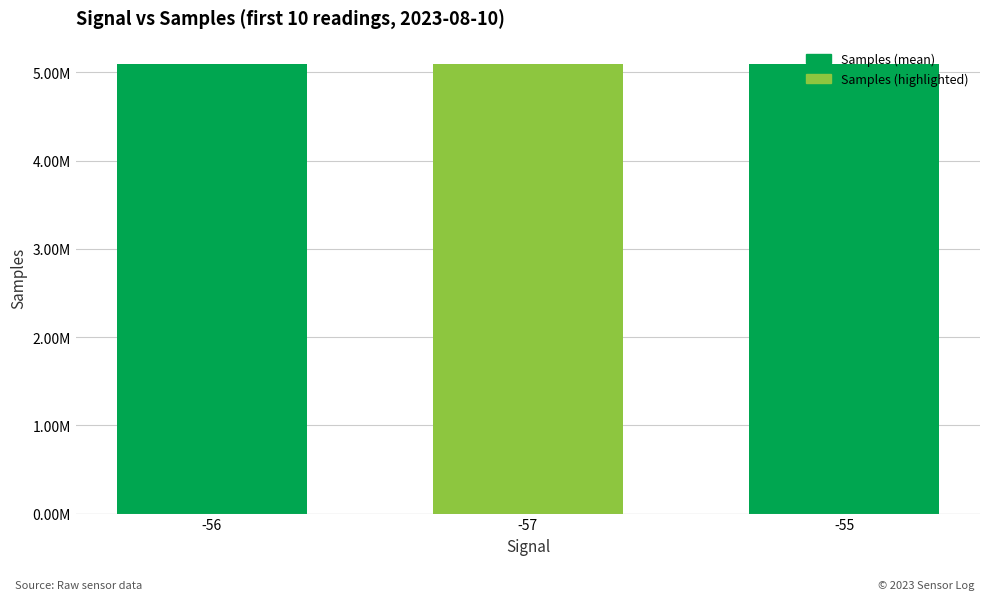

How many bars are there in total?

3